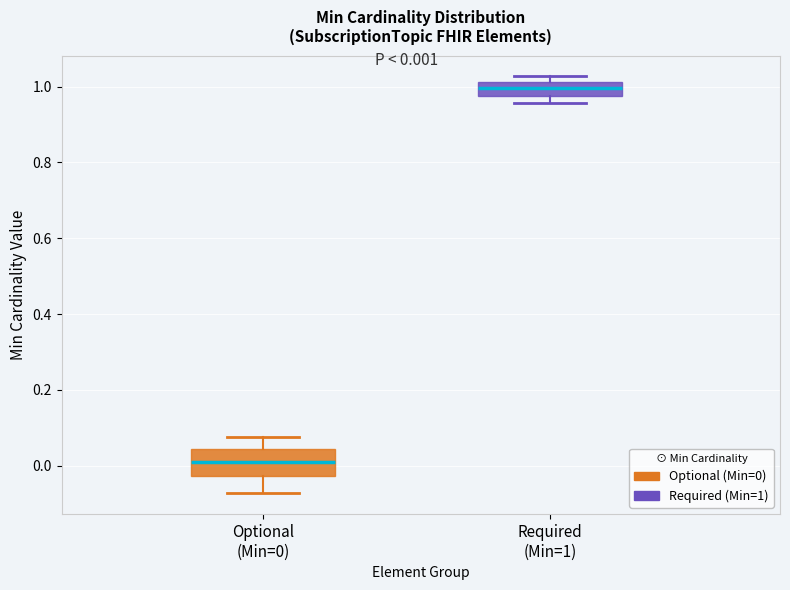

Comparing the boxes themselves (not the whiskers), which one is the tallest?

Optional (Min=0)